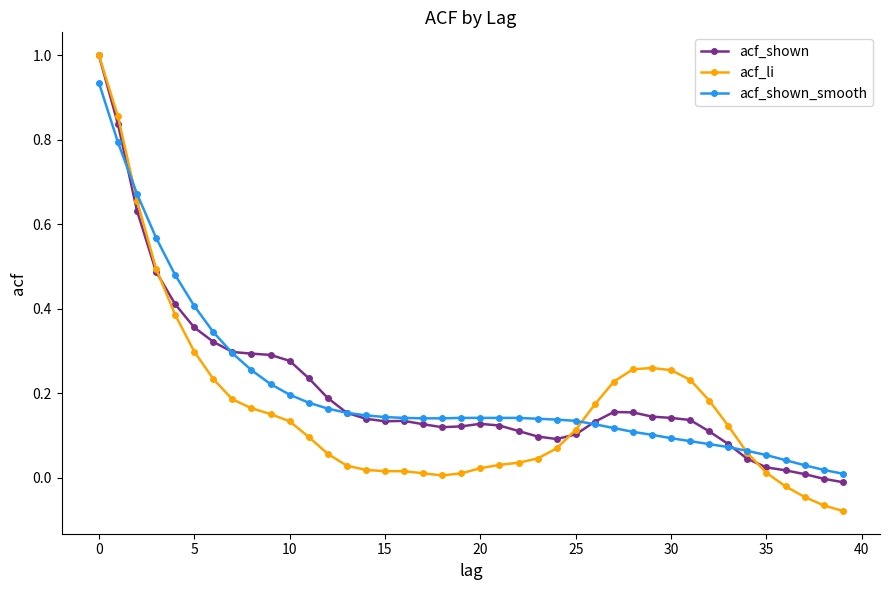

What is the maximum value shown in the chart?

1.0